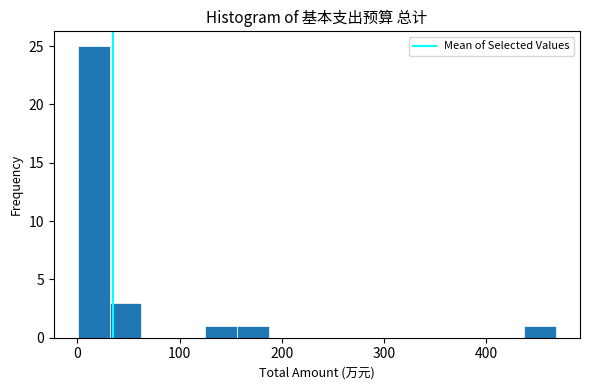

Around what value on the x-axis is the tallest bar? Give the approximate position of its centre, as read against the axis.

20